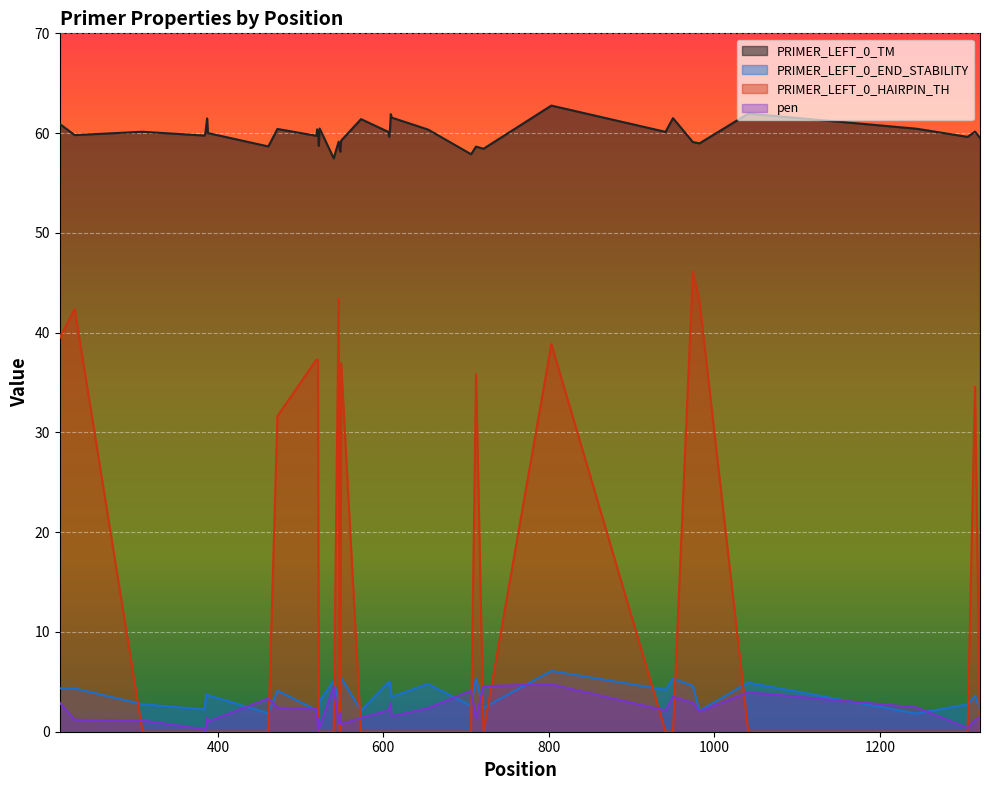

Rank the categories by PRIMER_LEFT_0_HAIRPIN_TH value from lowest to highest.

309, 384, 385, 386, 387, 388, 461, 522, 523, 540, 547, 548, 573, 606, 607, 608, 609, 610, 654, 706, 721, 941, 950, 1041, 1244, 1306, 1321, 472, 1315, 712, 549, 519, 520, 521, 803, 209, 227, 982, 546, 974